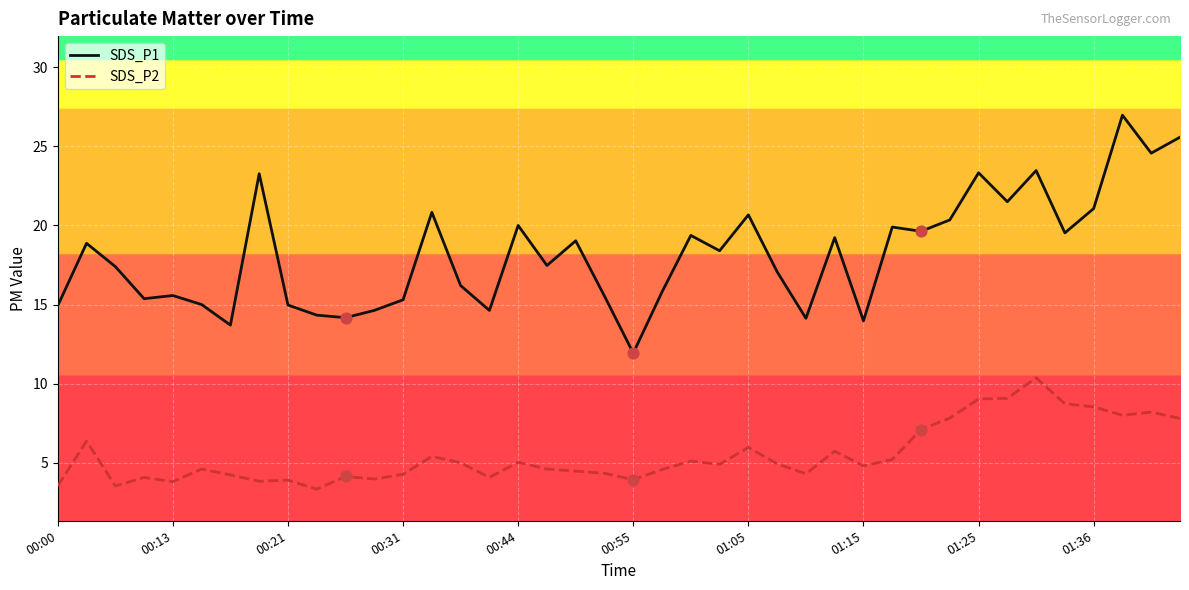

Which series has the widest spread of values?

SDS_P1